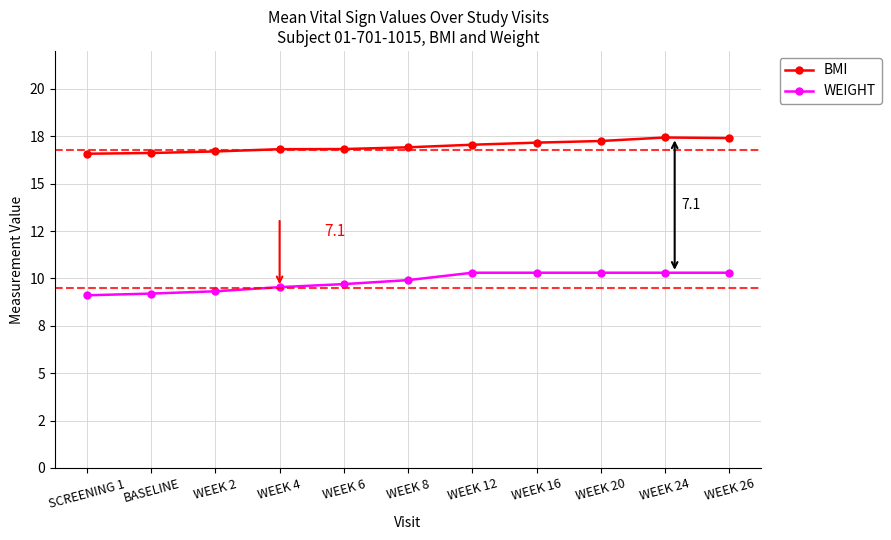

Which series changed the most between SCREENING 1 and WEEK 24?

WEIGHT